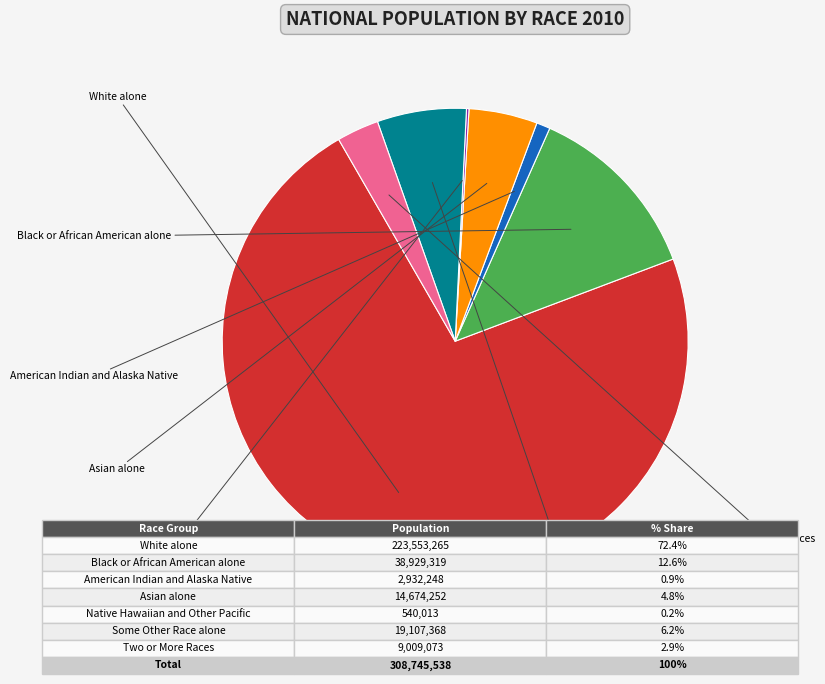

Does any single category account for the majority?

Yes